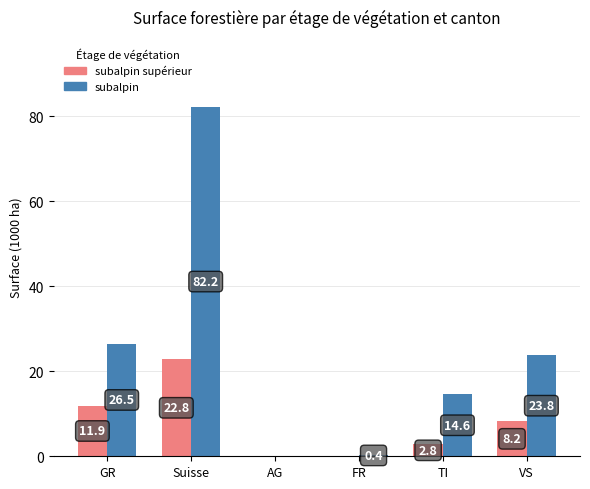

Is the value of subalpin at AG greater than the value of subalpin supérieur at Suisse?

No